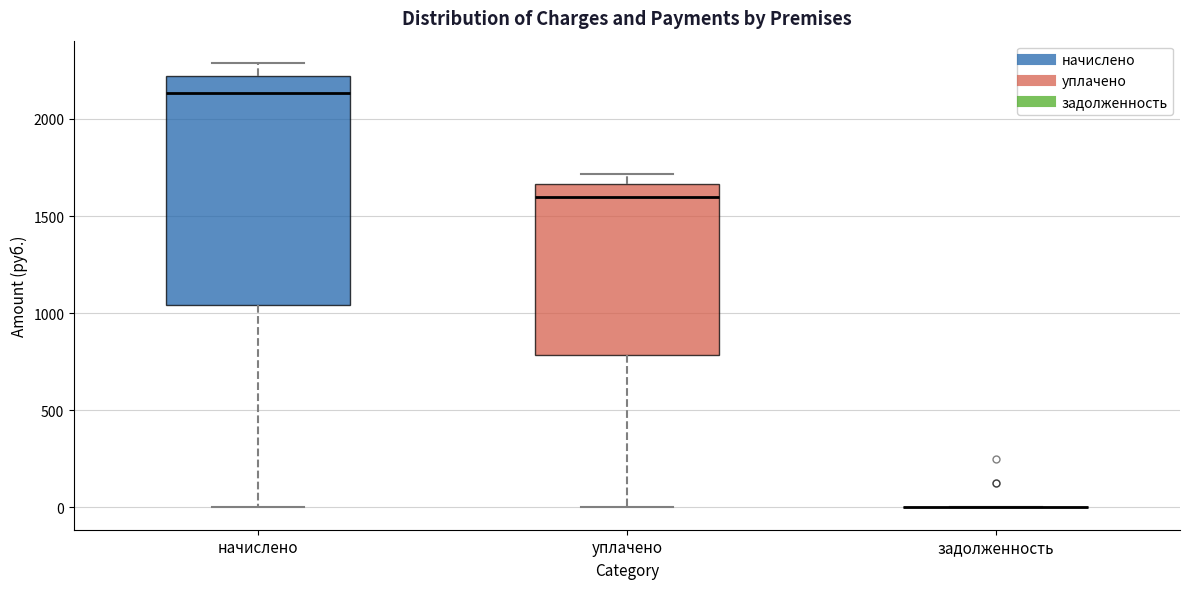

Reading left to right, read every box against the y-axis: the position of its median line, the range the box covers, and the ends of its whiskers. The values are not printed on the chart, so give them approximately, as read against the axis.

начислено: median 2150, box 1050 to 2200, whiskers 0 to 2300
уплачено: median 1600, box 800 to 1650, whiskers 0 to 1700
задолженность: box collapsed to a line at 0, whiskers 0 to 0